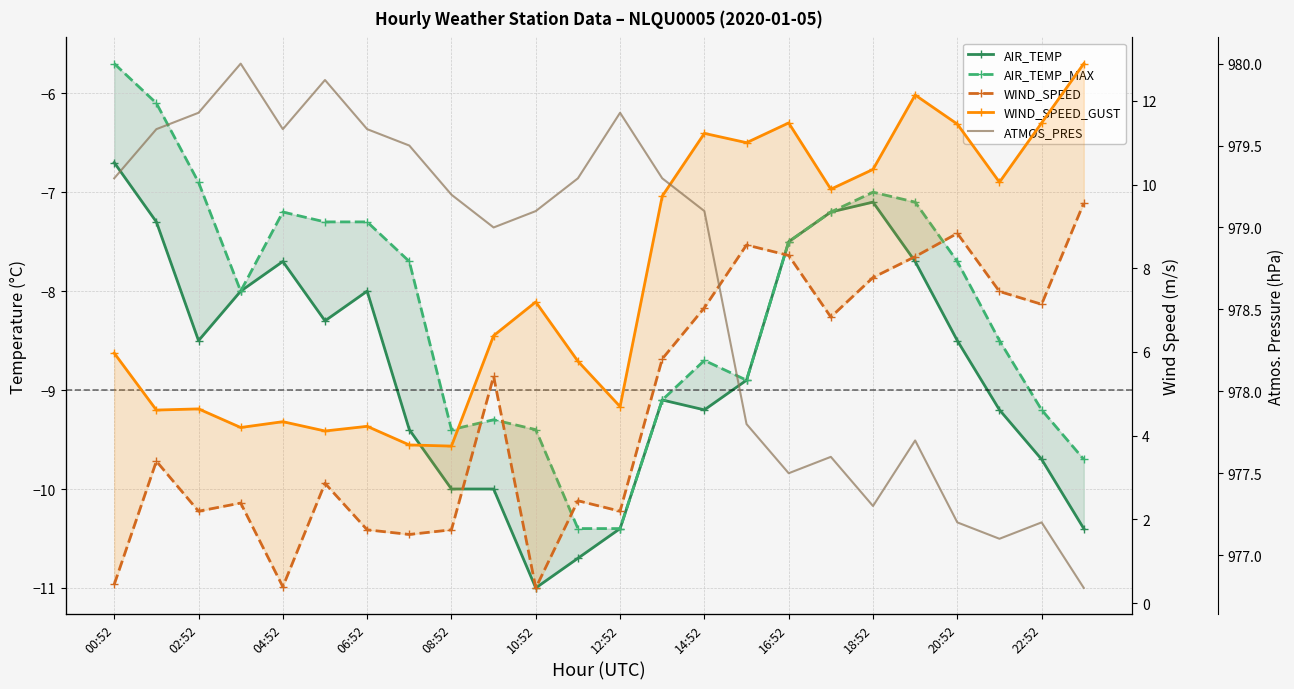

Where is ATMOS_PRES nearest to the value 978?

15